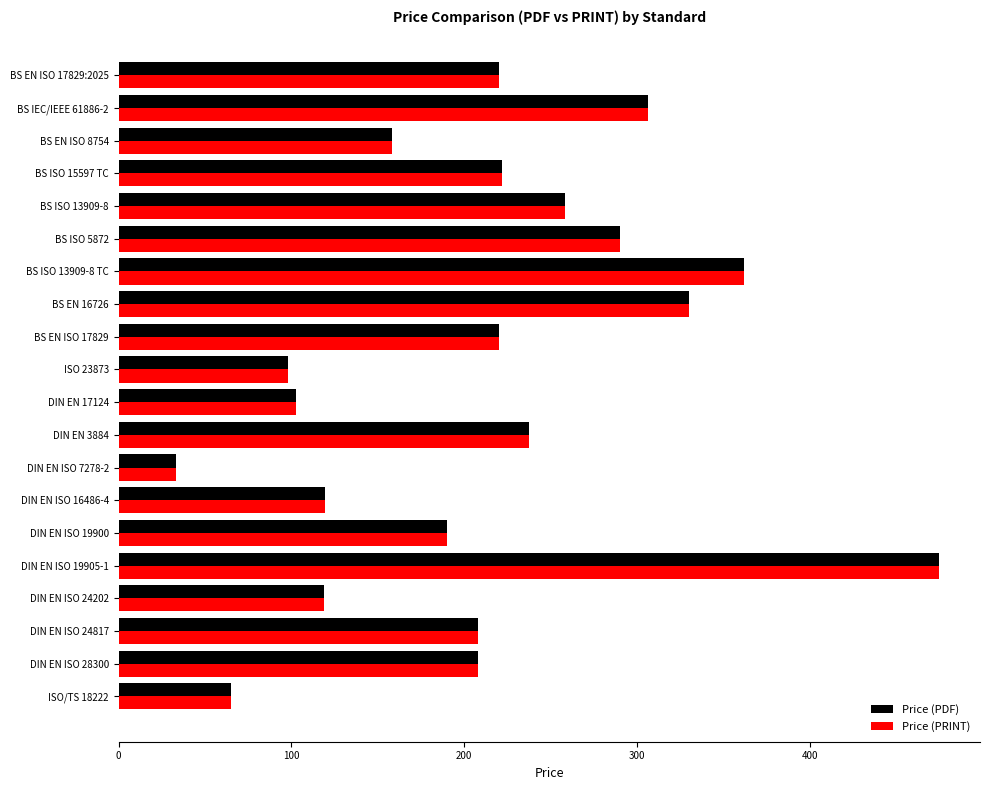

At which label is Price (PRINT) closest to 253?

BS ISO 13909-8